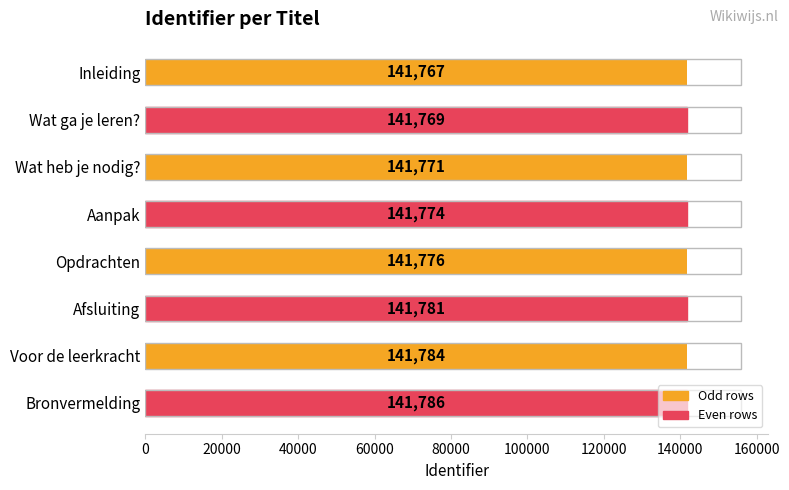

Reading left to right, transcribe all the data shown in this chart.

141767	141769	141771	141774	141776	141781	141784	141786